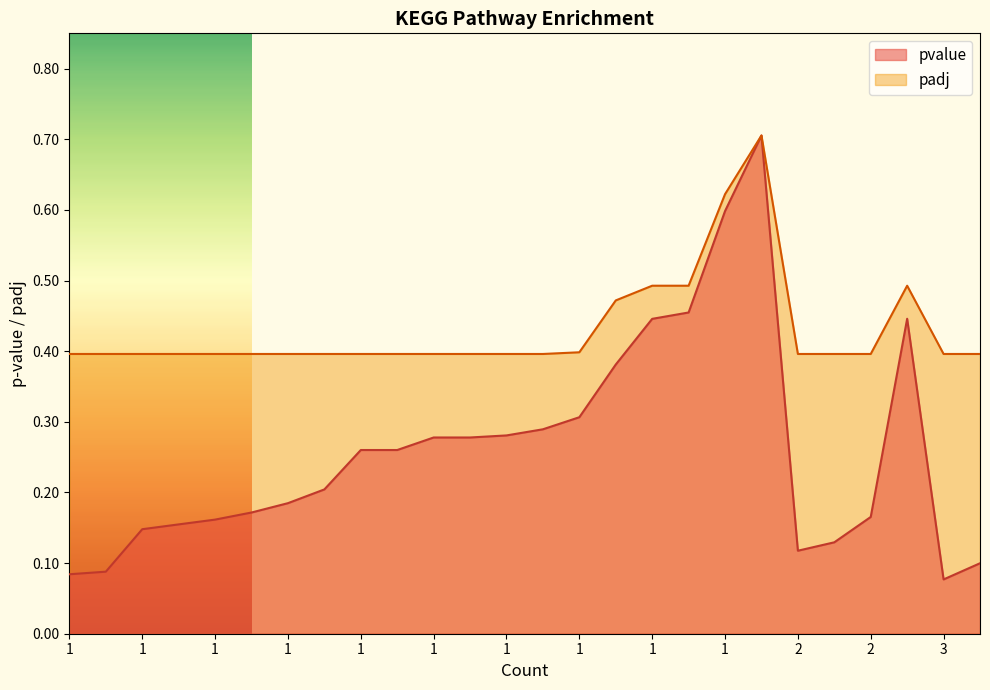

What is the average value of the pvalue series?

0.3